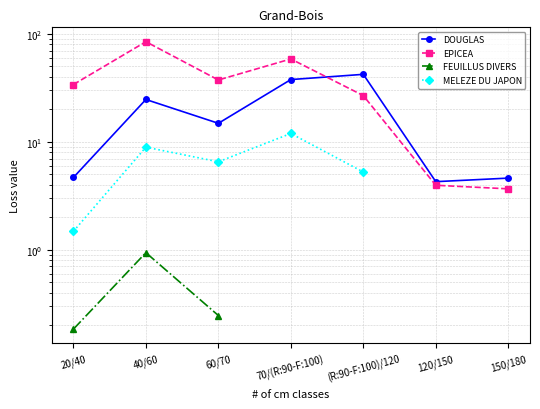

What is the value of the DOUGLAS point at the 7th from the left?

4.6